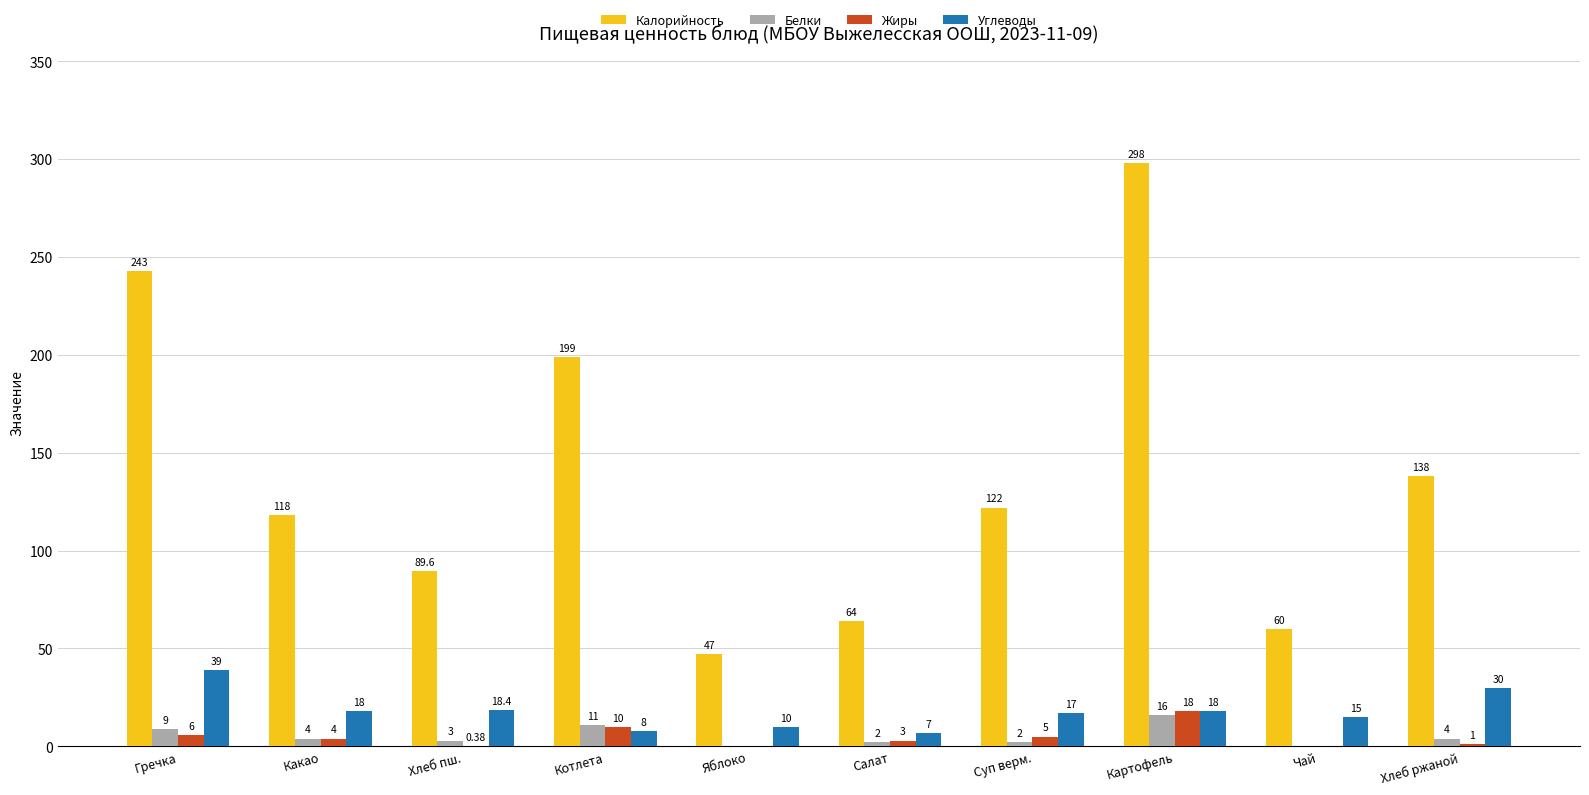

Are the bars grouped side by side (vs. stacked)?

Yes